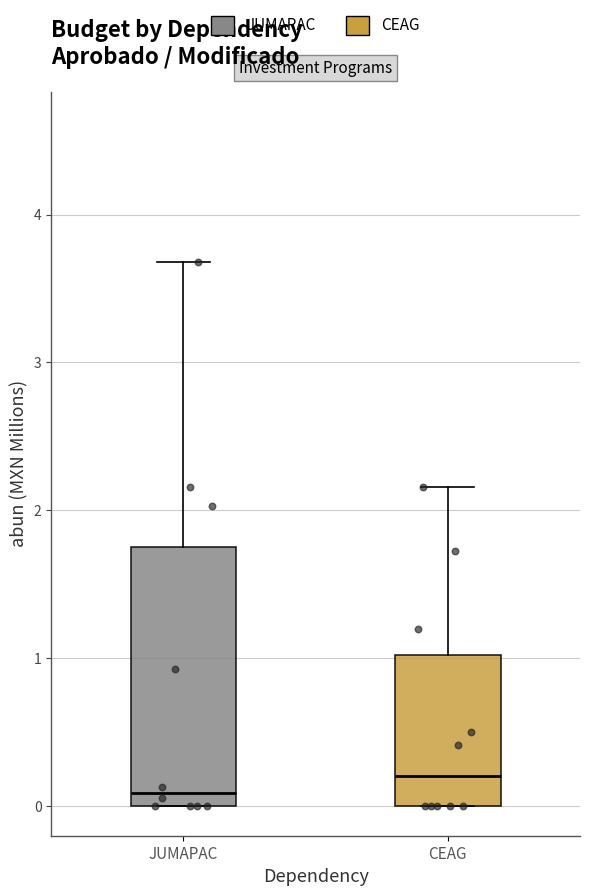

Which box's median line is the highest?

CEAG